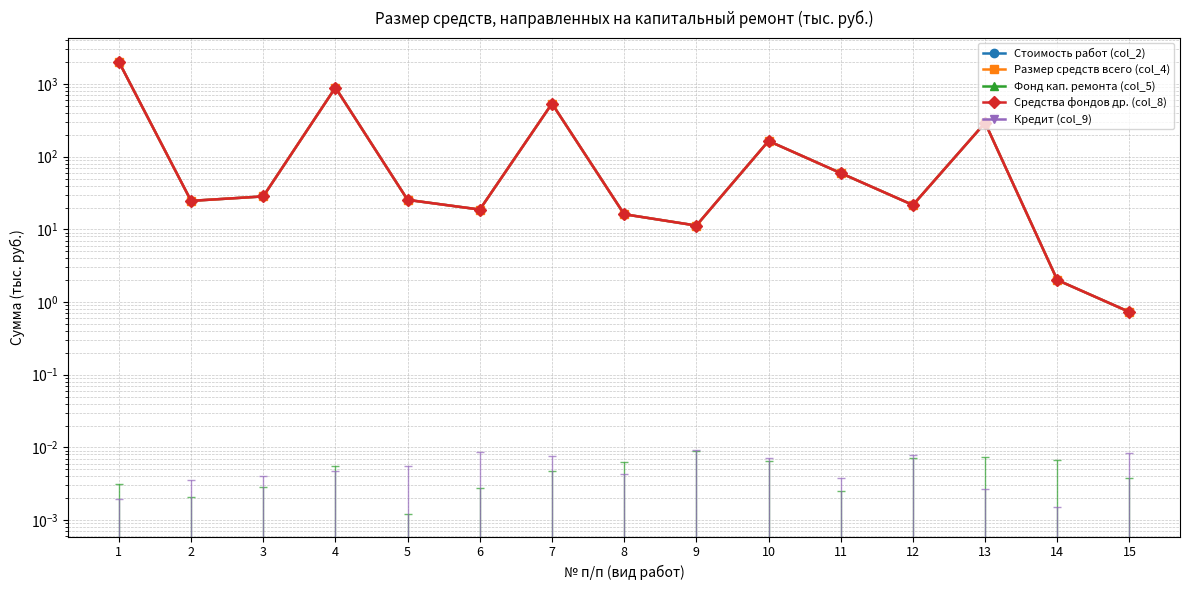

What is the sum of the Средства фондов др. (col_8) values at 2 and 9?

36.0